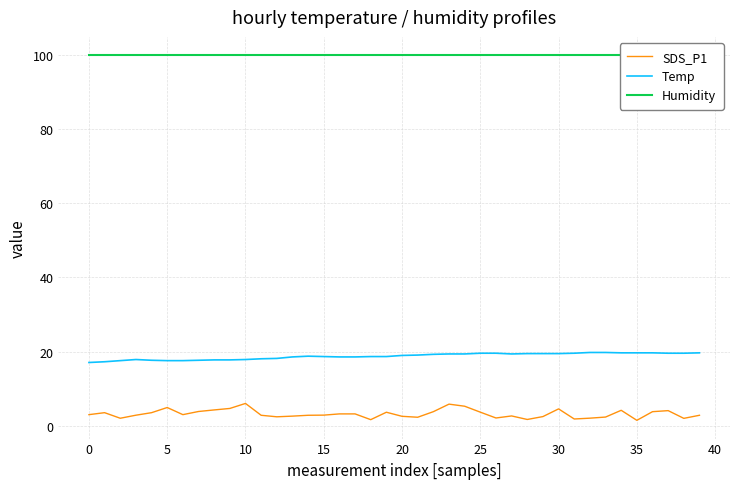

What is the average value of the Humidity series?

99.9